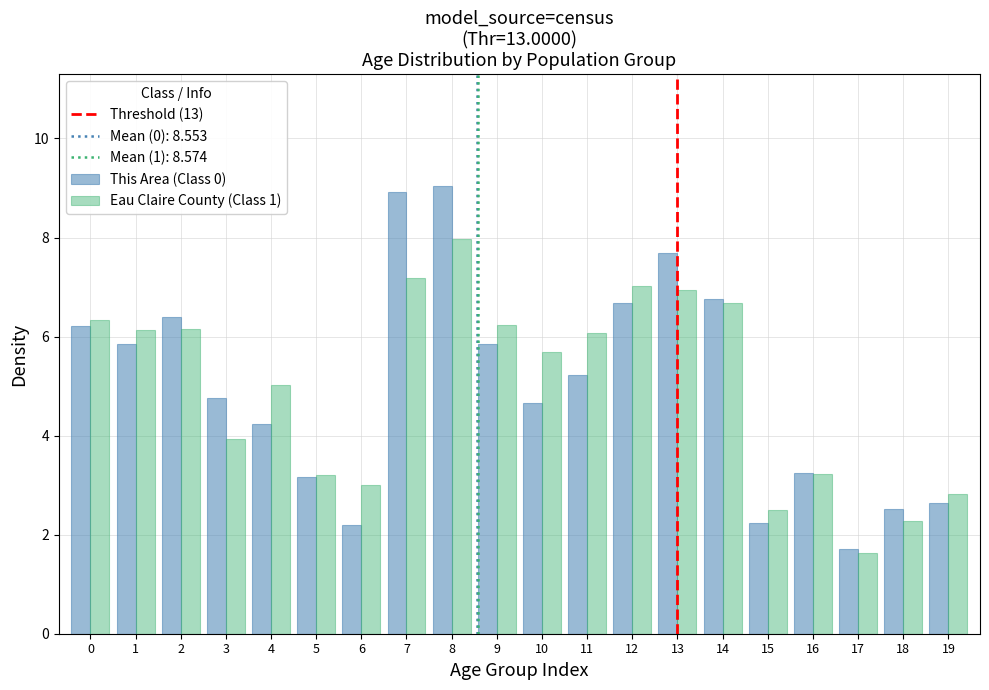

Is the value of Eau Claire County (Class 1) at 12 greater than the value of This Area (Class 0) at 13?

No